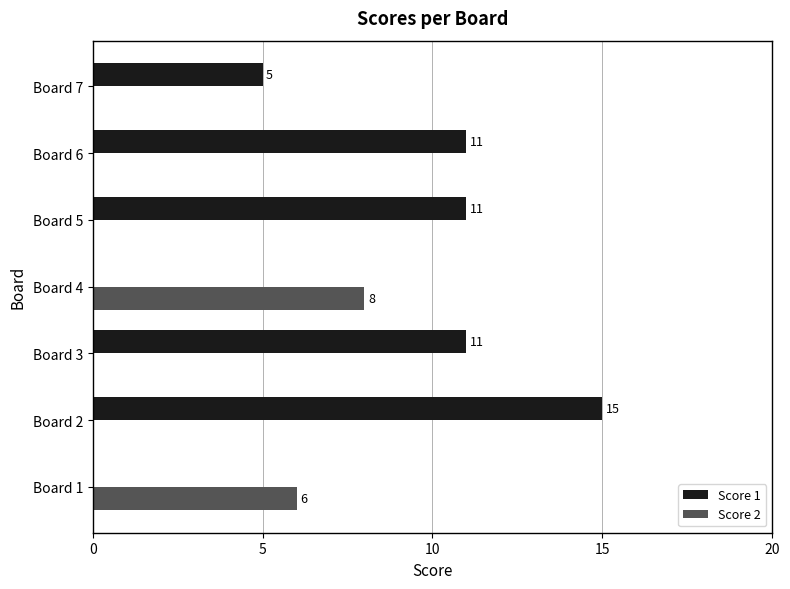

What is the sum of all Score 2 values?

14